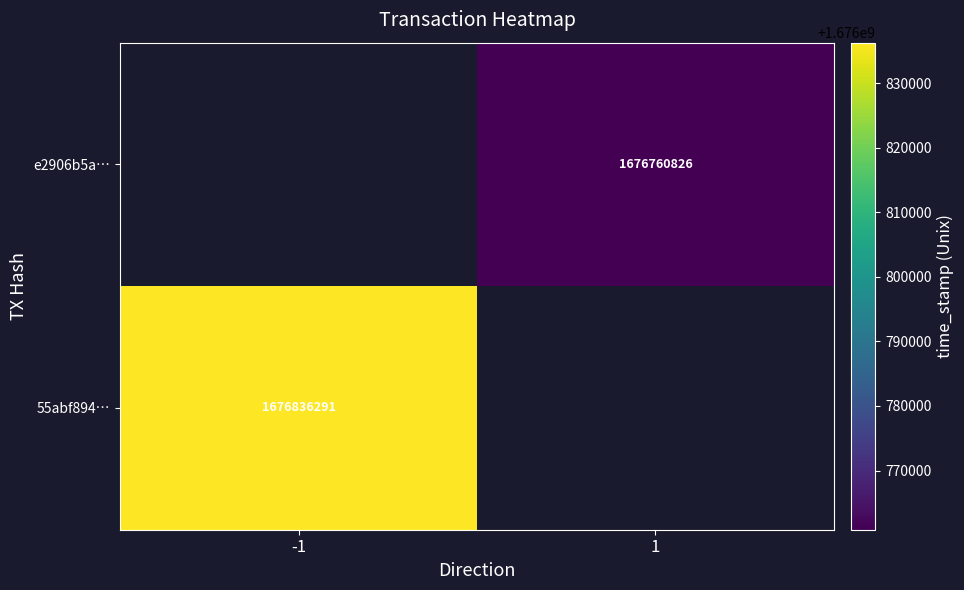

The value of 55abf894… at -1 is 2543735749. True or false?

False